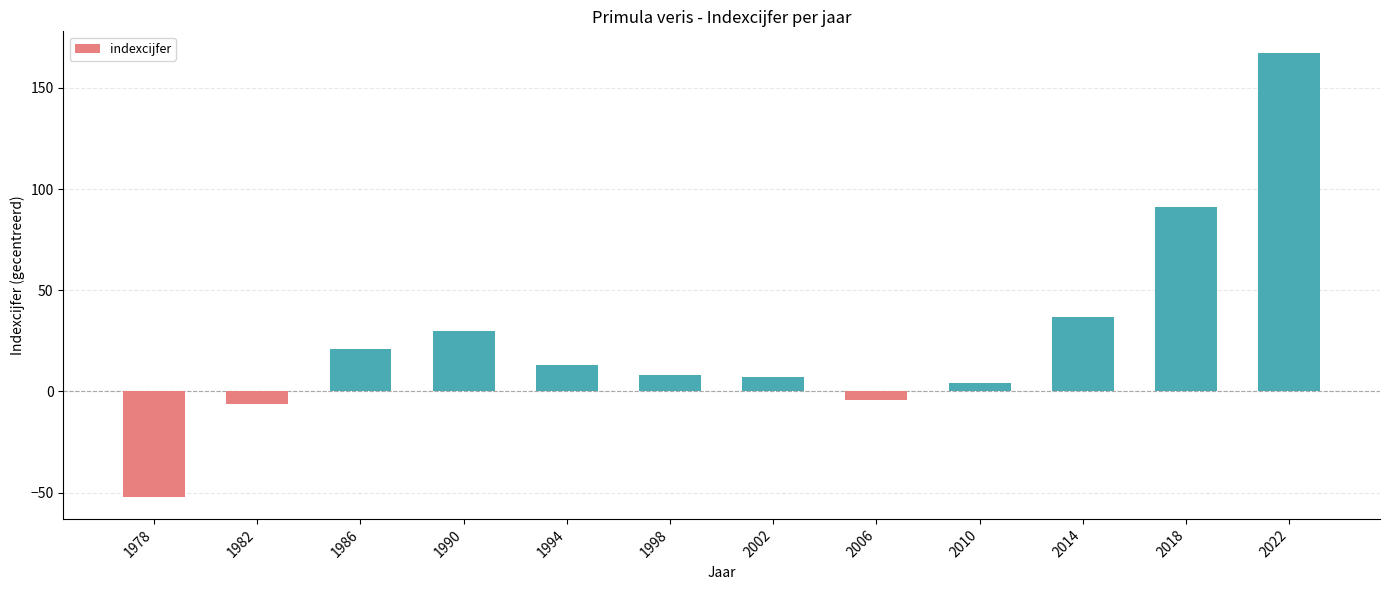

Which category has the lowest value across all series?

1978